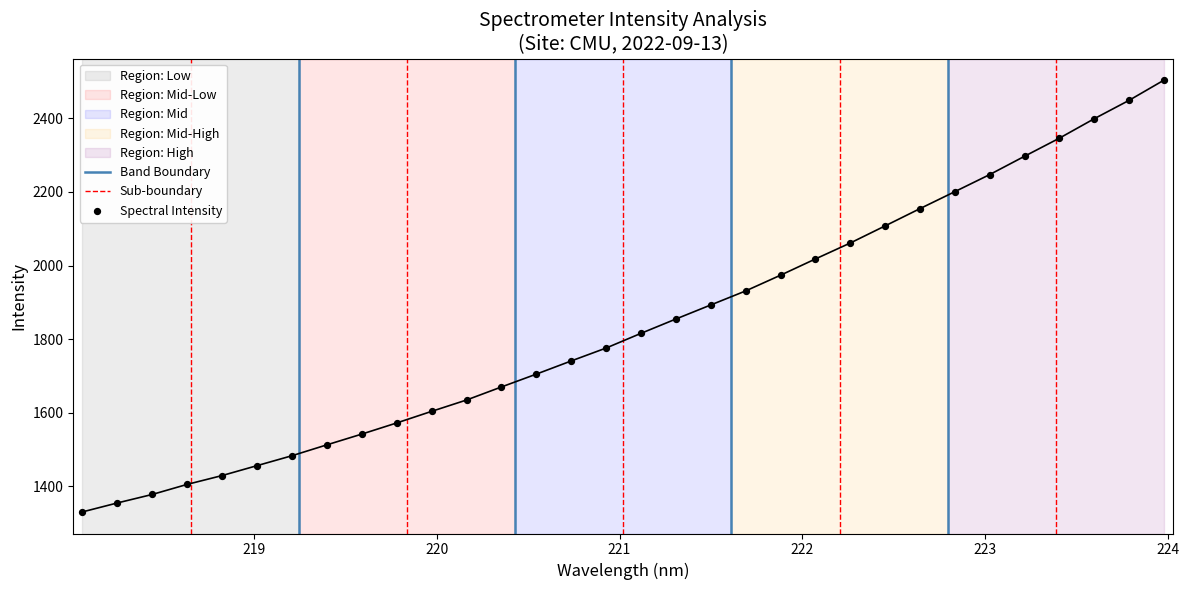

Between 218.6332 and 221.1174, which is larger?

221.1174